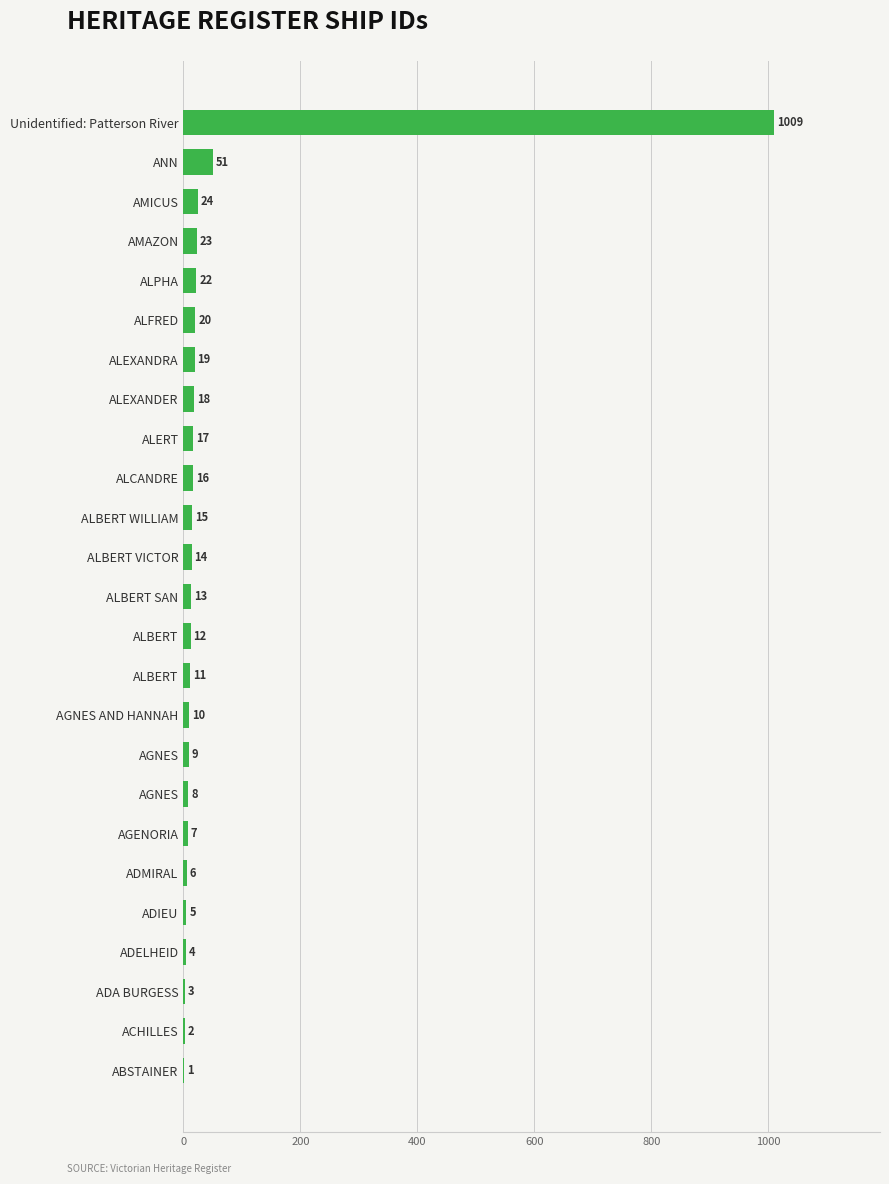

How many categories are shown in the chart?

25